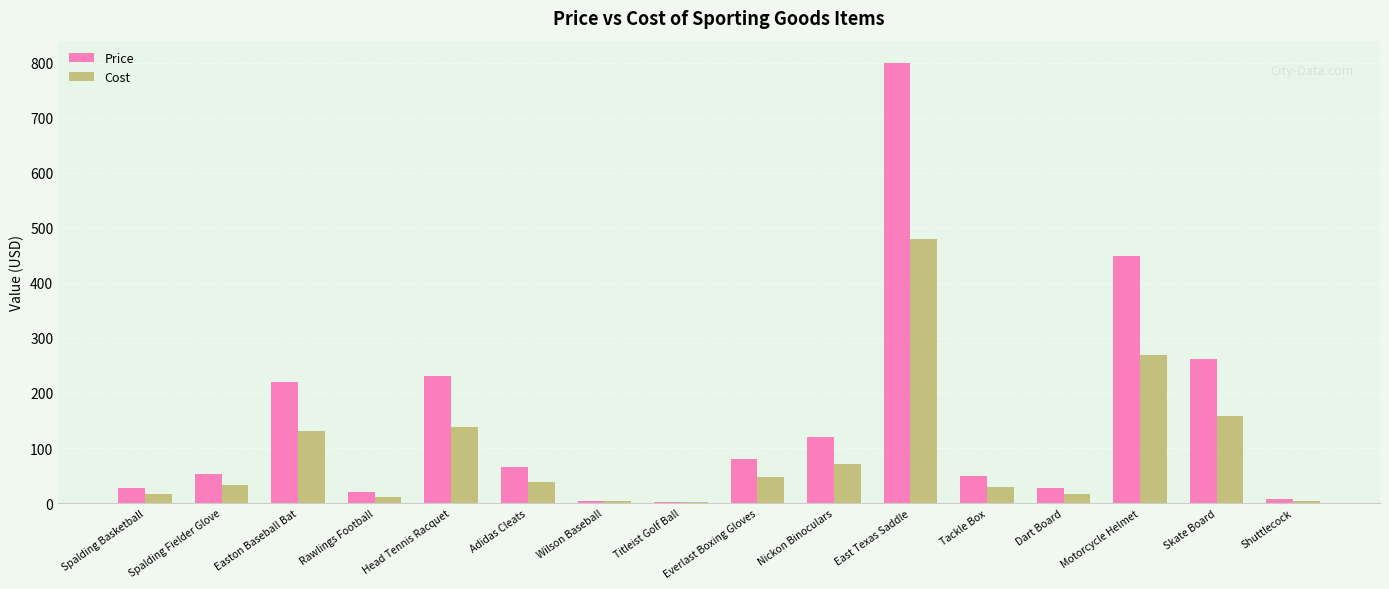

Is the value of Cost at Dart Board greater than the value of Price at Dart Board?

No